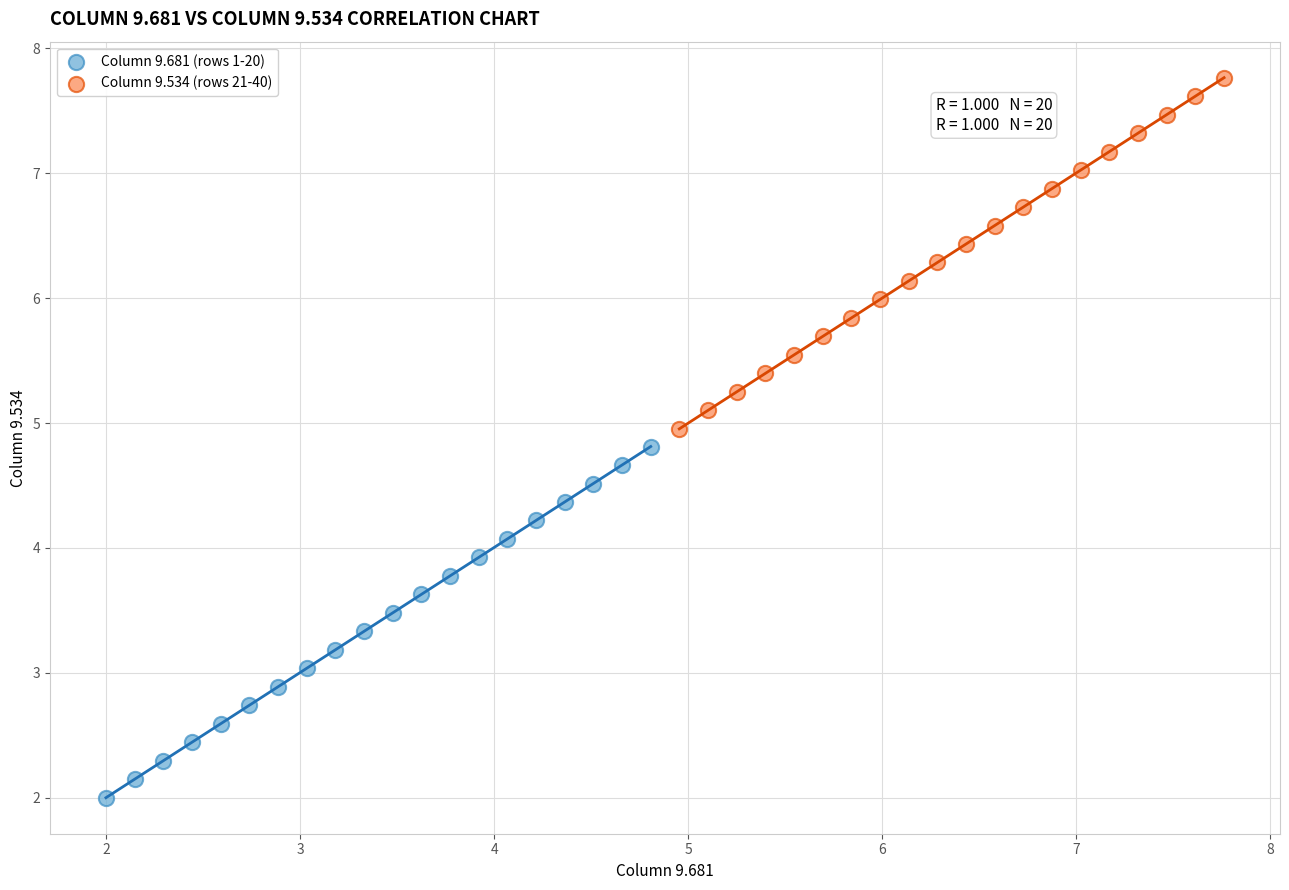

Which series reaches the minimum Y coordinate?

Column 9.681 (rows 1-20)